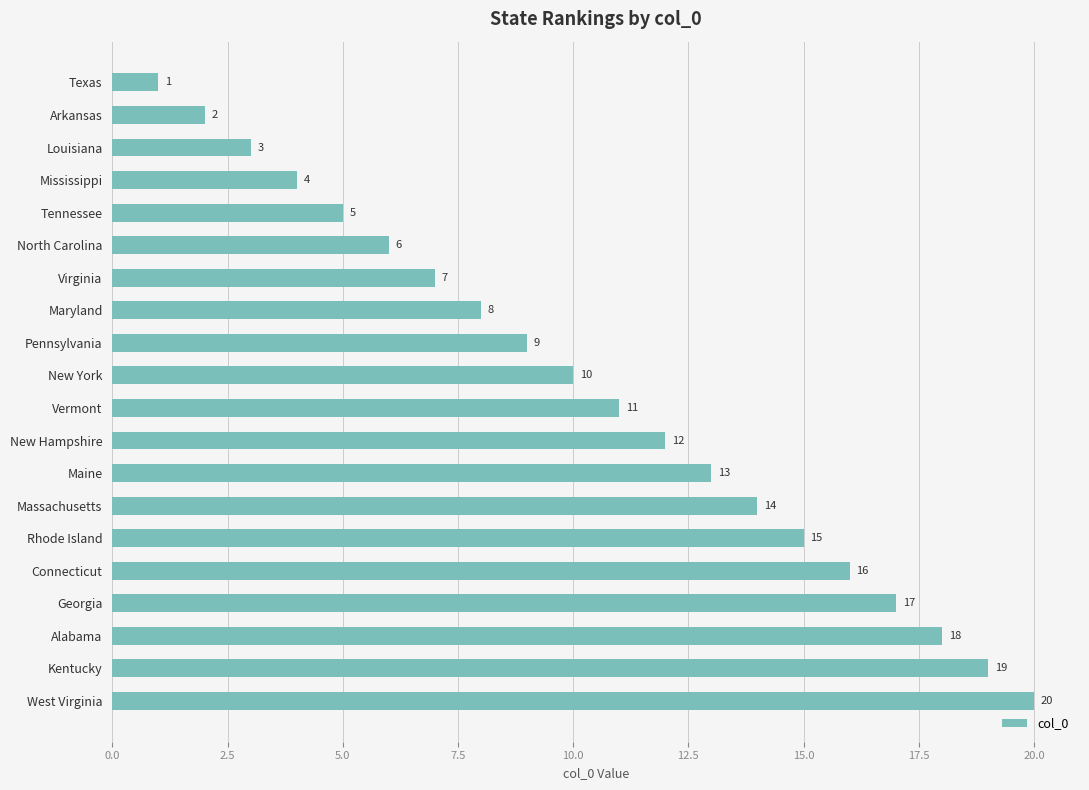

What is the difference between the values at Arkansas and Georgia?

15